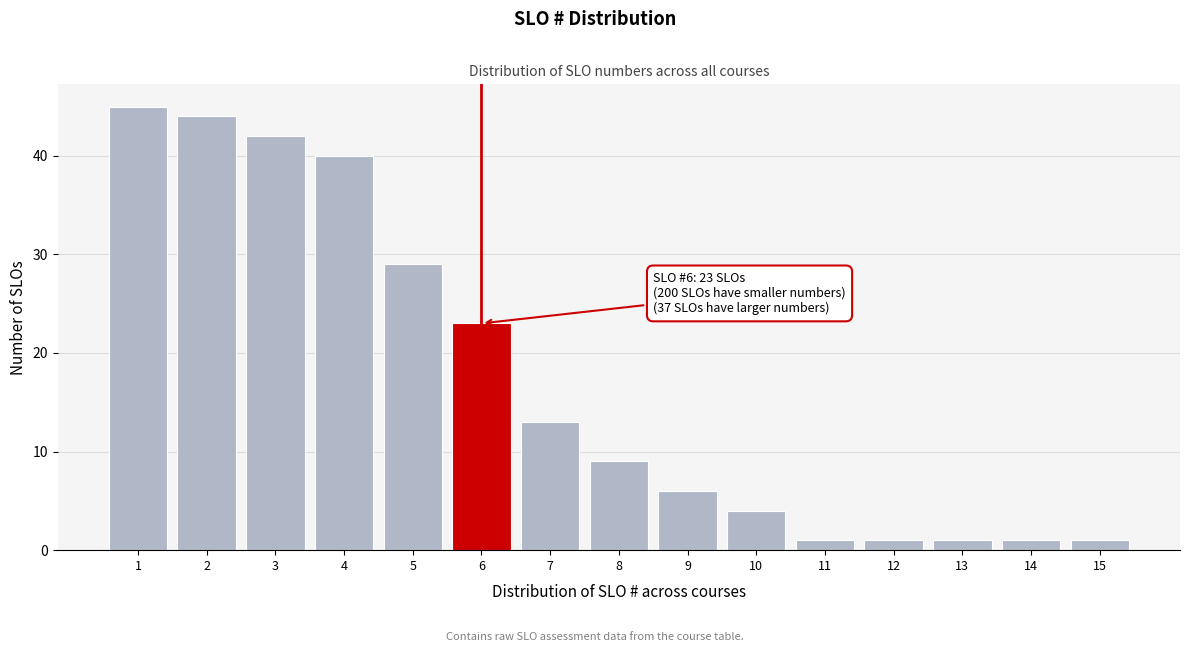

Reading left to right, what are all the values shown in this chart?

1=45	2=44	3=42	4=40	5=29	6=23	7=13	8=9	9=6	10=4	11=1	12=1	13=1	14=1	15=1